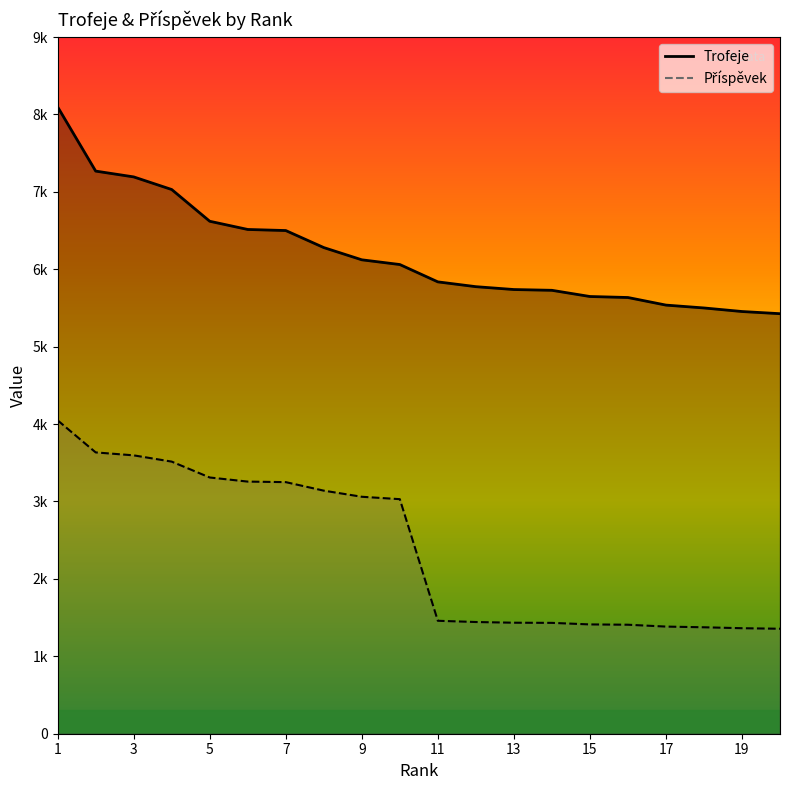

True or false: Příspěvek has a value of 1434 at 13.

True